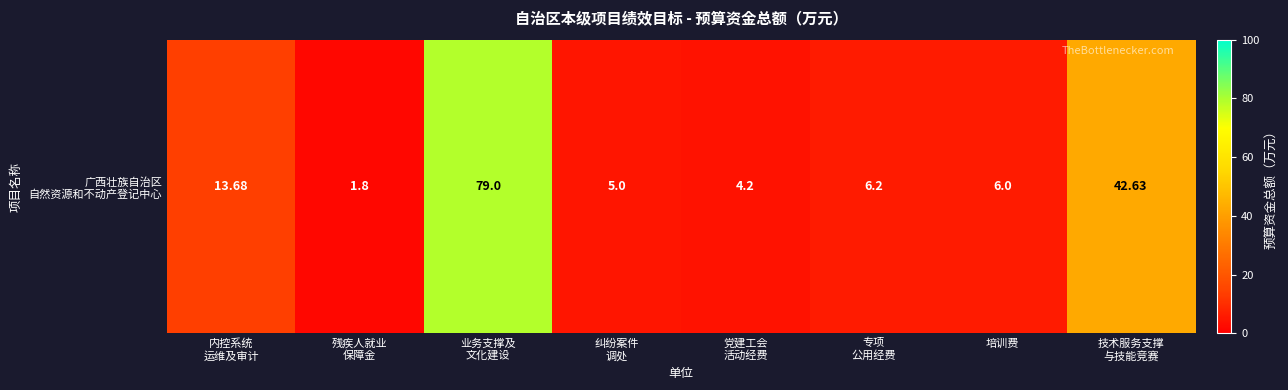

Between 党建工会
活动经费 and 专项
公用经费, which is larger?

专项
公用经费